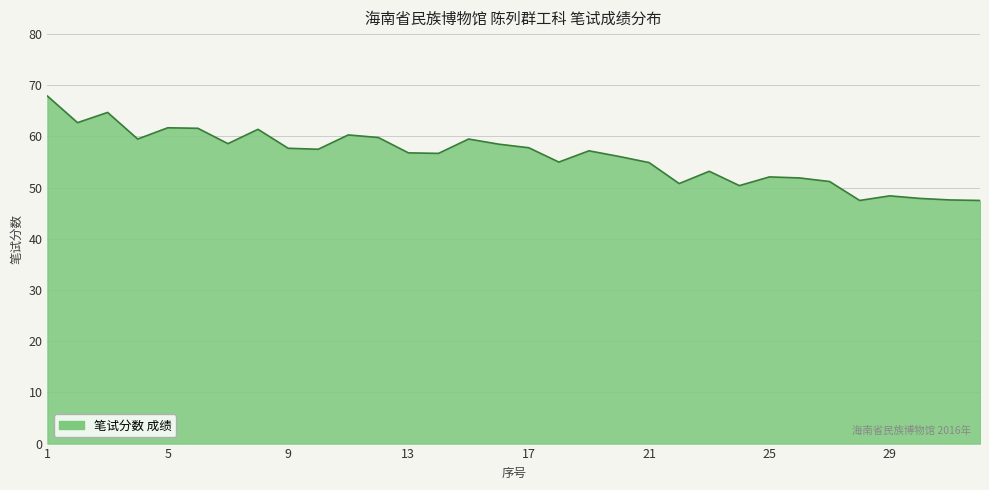

What is the maximum value shown in the chart?

67.9